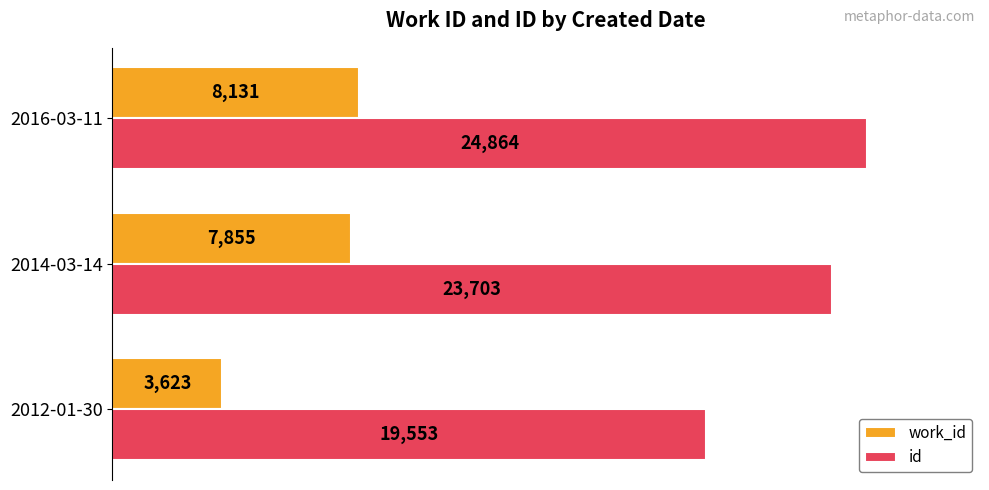

What is the maximum value for work_id?

8131